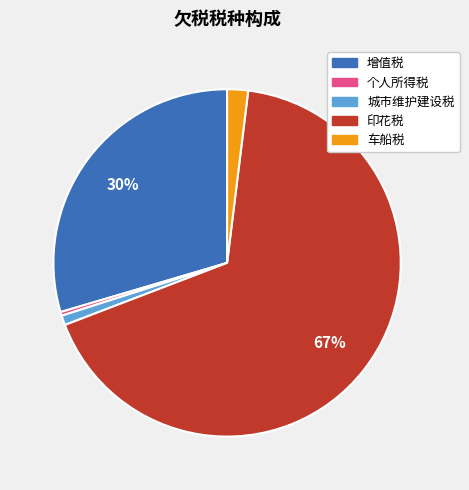

Between 城市维护建设税 and 个人所得税, which is larger?

城市维护建设税